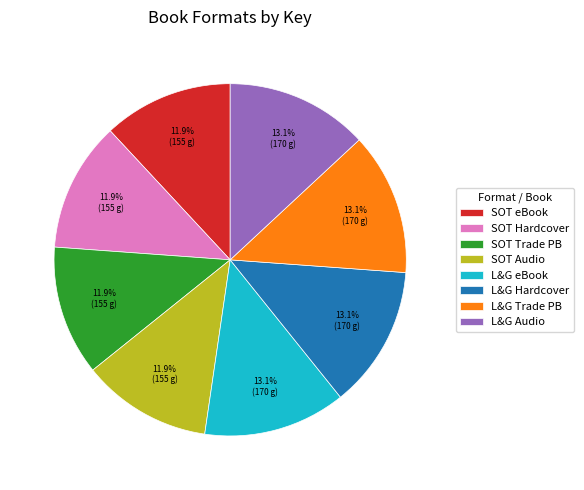

Combined, do SOT Trade PB and SOT Audio account for over 50%?

No